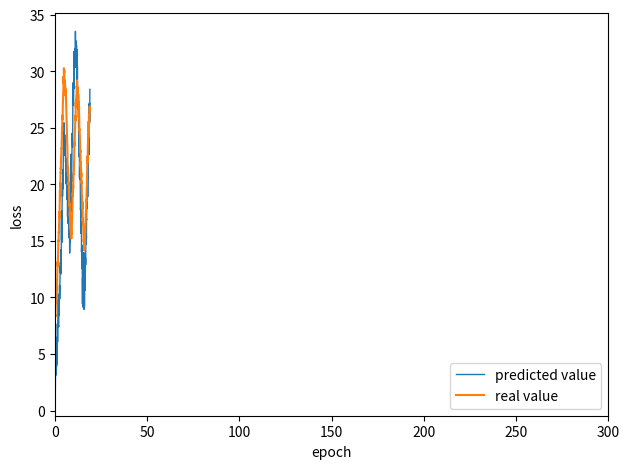

What is the highest value of the predicted value series?

33.5